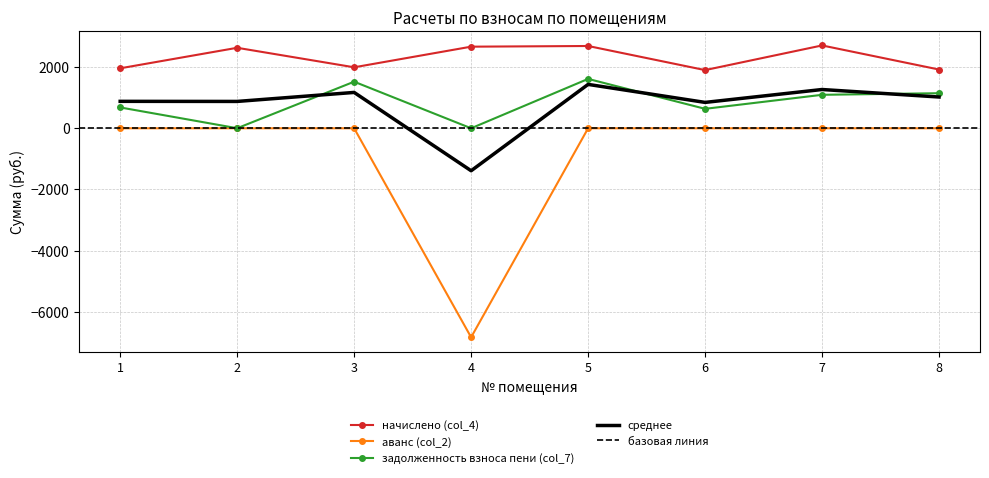

At which category does the chart reach its peak across all series?

7